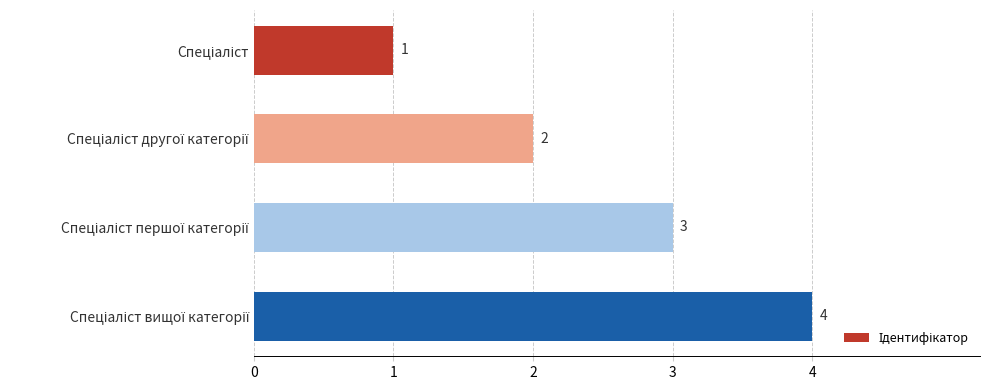

What is the greatest value displayed?

4